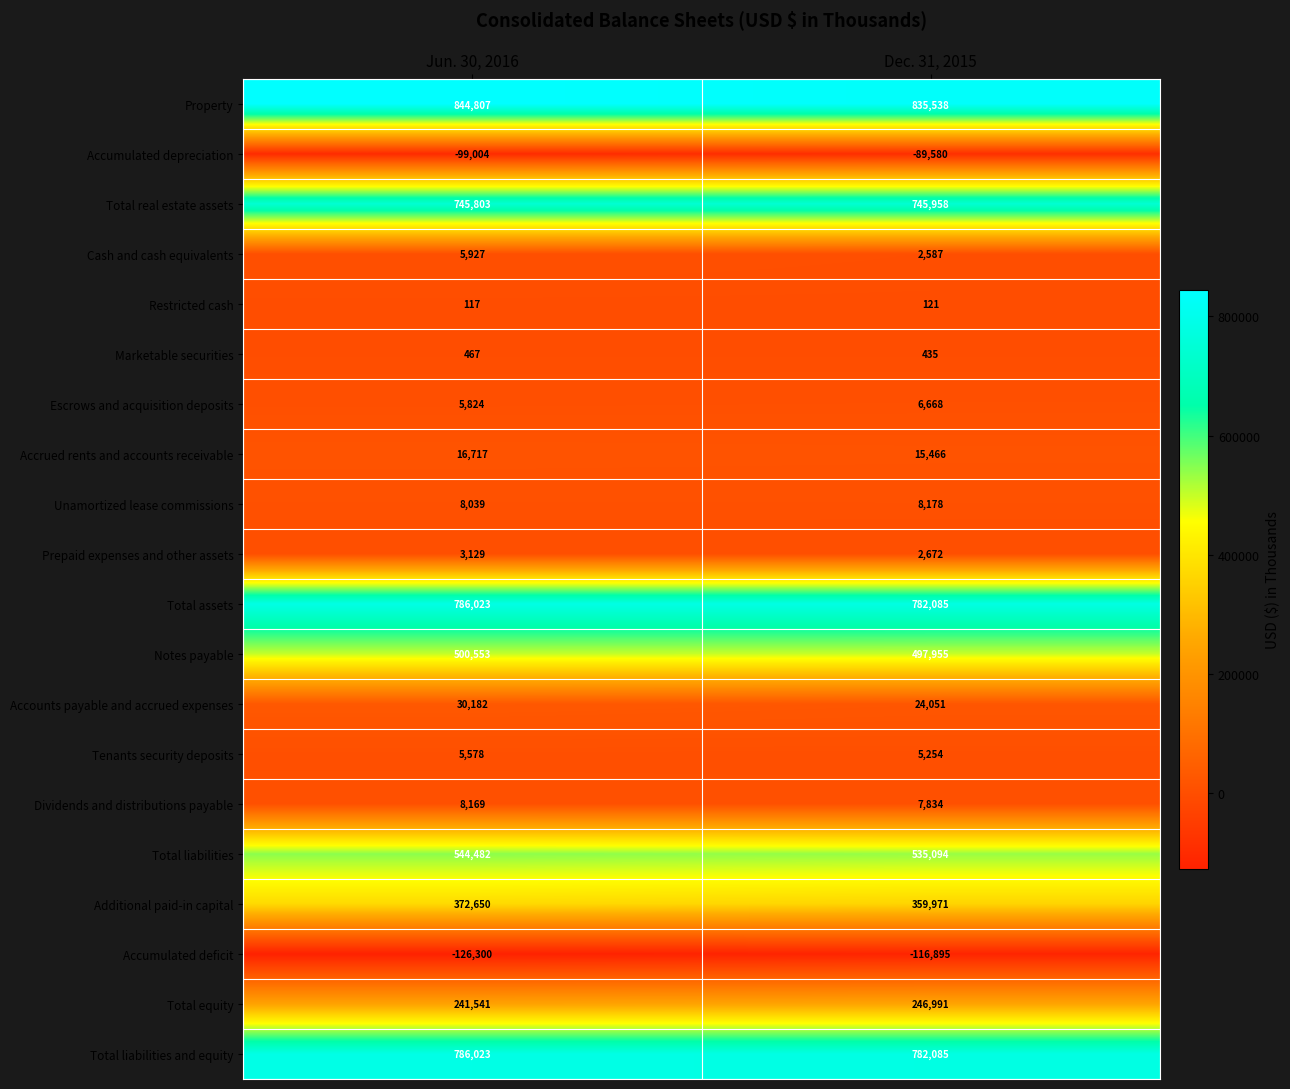

At which category does the chart reach its minimum across all series?

Jun. 30, 2016